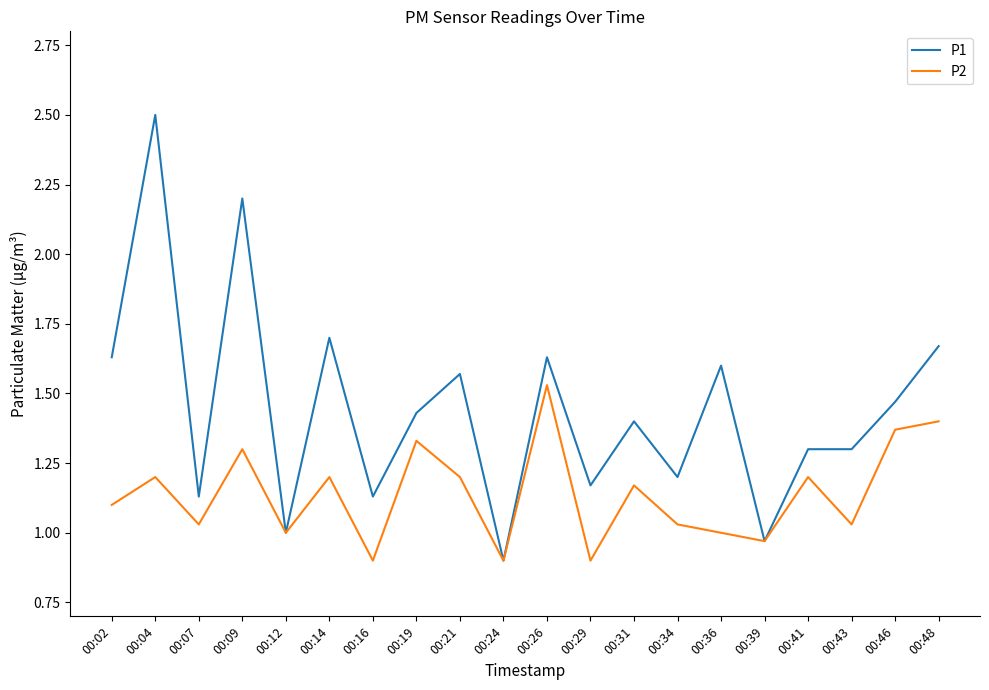

The value of P1 at 00:39 is 1.0. True or false?

True